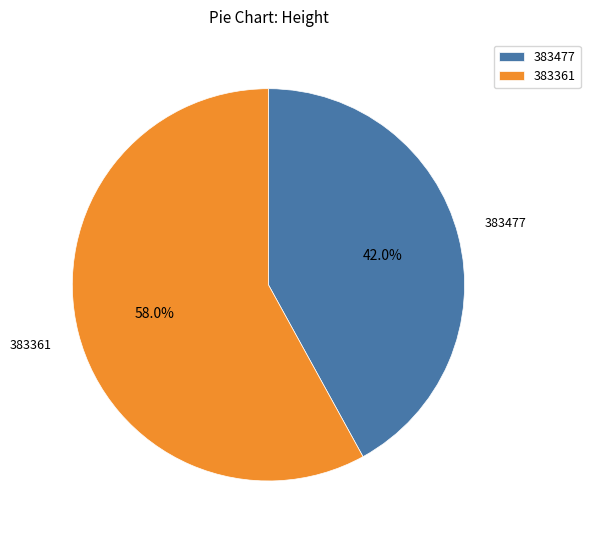

Which slice is the smallest?

383477